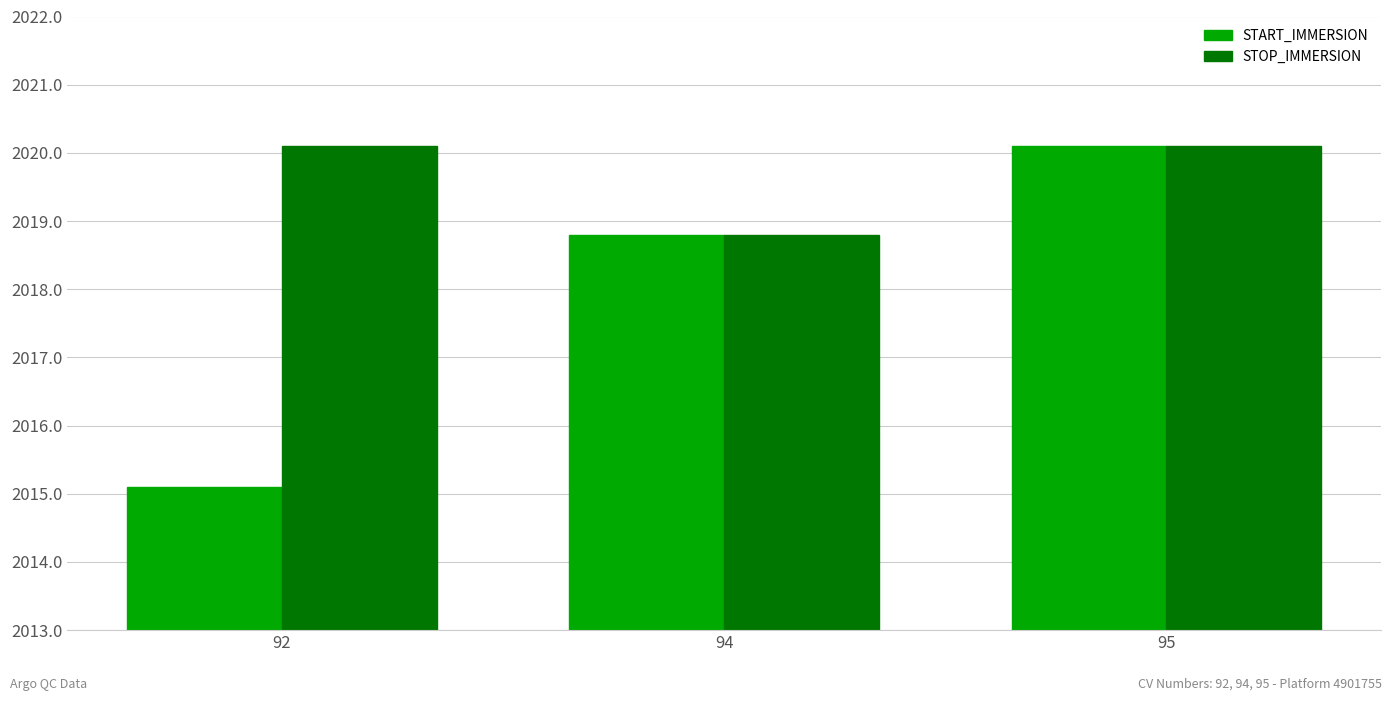

Count the number of data series in this chart.

2